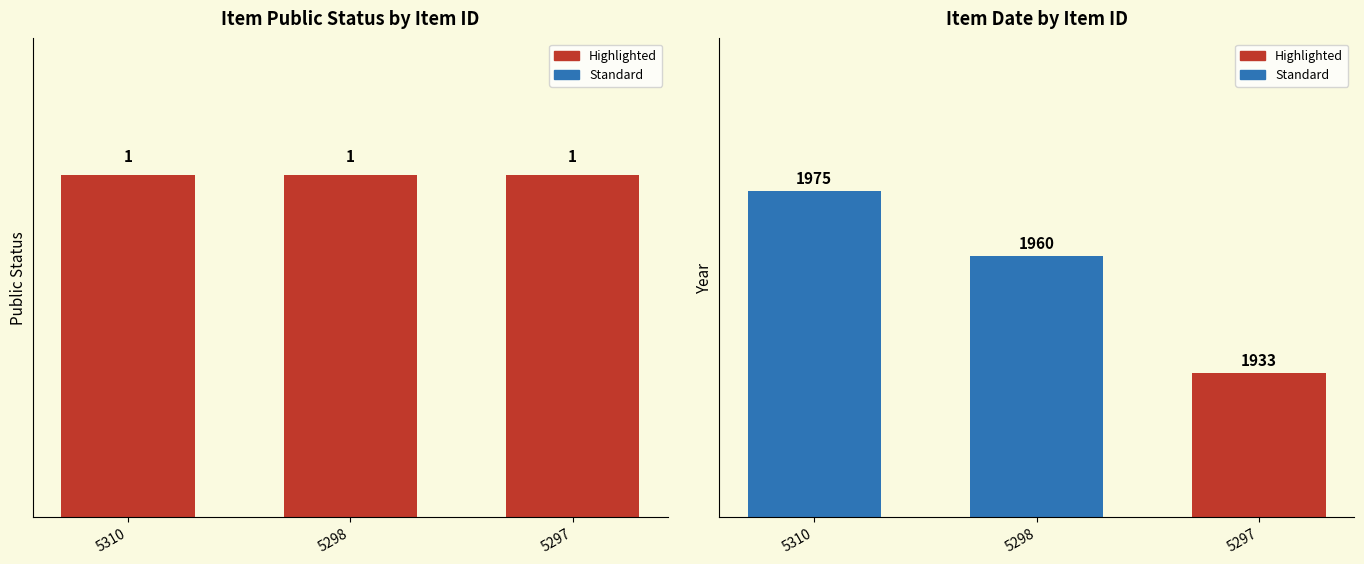

Read the public value at 5298.

1